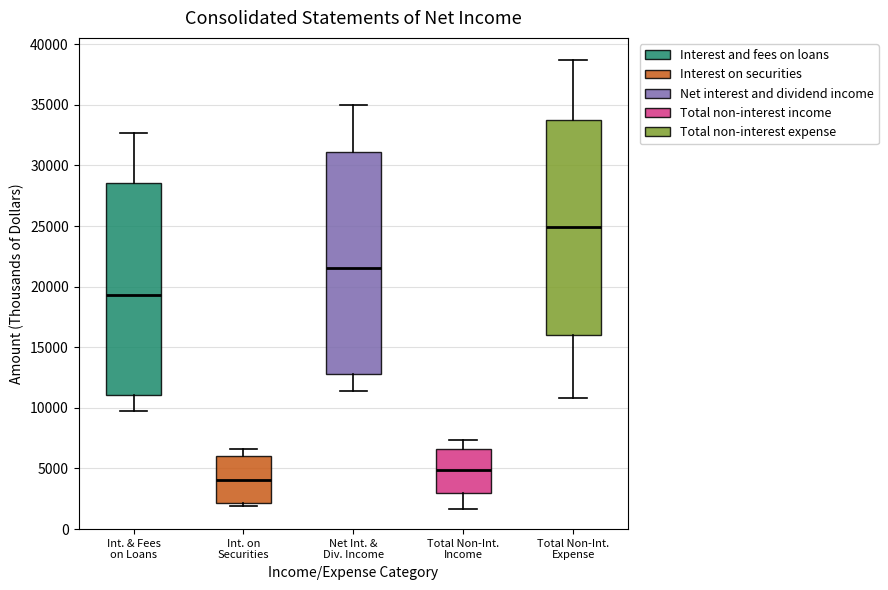

Reading left to right, transcribe this box plot: for each box, give where its median line is, the range the box spans, and where its two whiskers end, as read against the y-axis. The values are not printed on the chart, so give them approximately, as read against the axis.

Int. & Fees on Loans: median 19500, box 11000 to 28500, whiskers 9500 to 32500
Int. on Securities: median 4000, box 2000 to 6000, whiskers 2000 (just below the box's lower edge) to 6500
Net Int. & Div. Income: median 21500, box 13000 to 31000, whiskers 11500 to 35000
Total Non-Int. Income: median 5000, box 3000 to 6500, whiskers 1500 to 7500
Total Non-Int. Expense: median 25000, box 16000 to 34000, whiskers 11000 to 38500